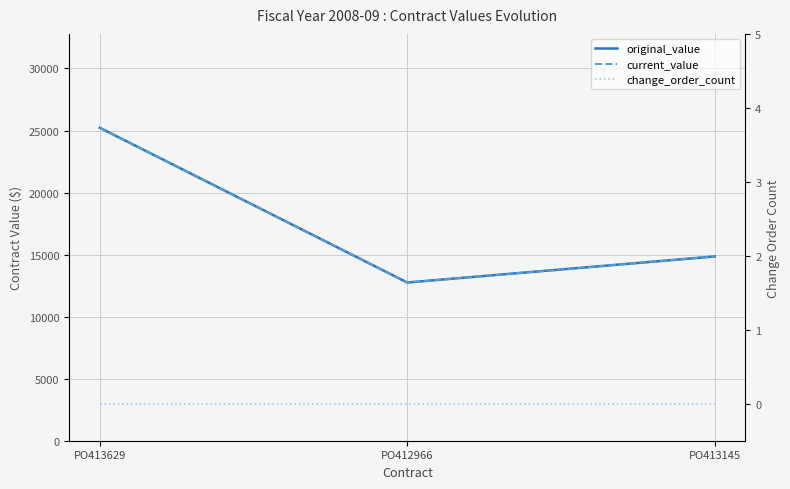

What is the value of the current_value point at the 1st from the left?

25220.0